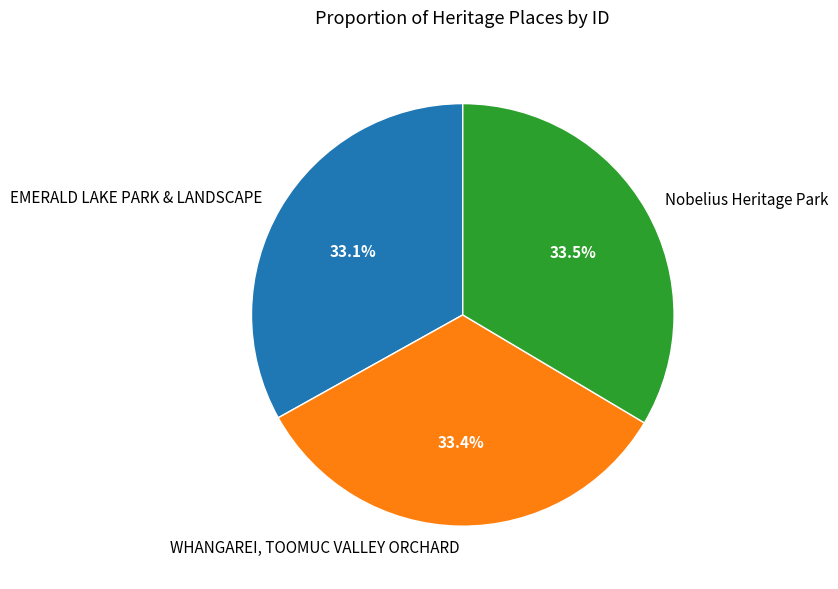

How much of the chart is everything except WHANGAREI, TOOMUC VALLEY ORCHARD?

66.6%